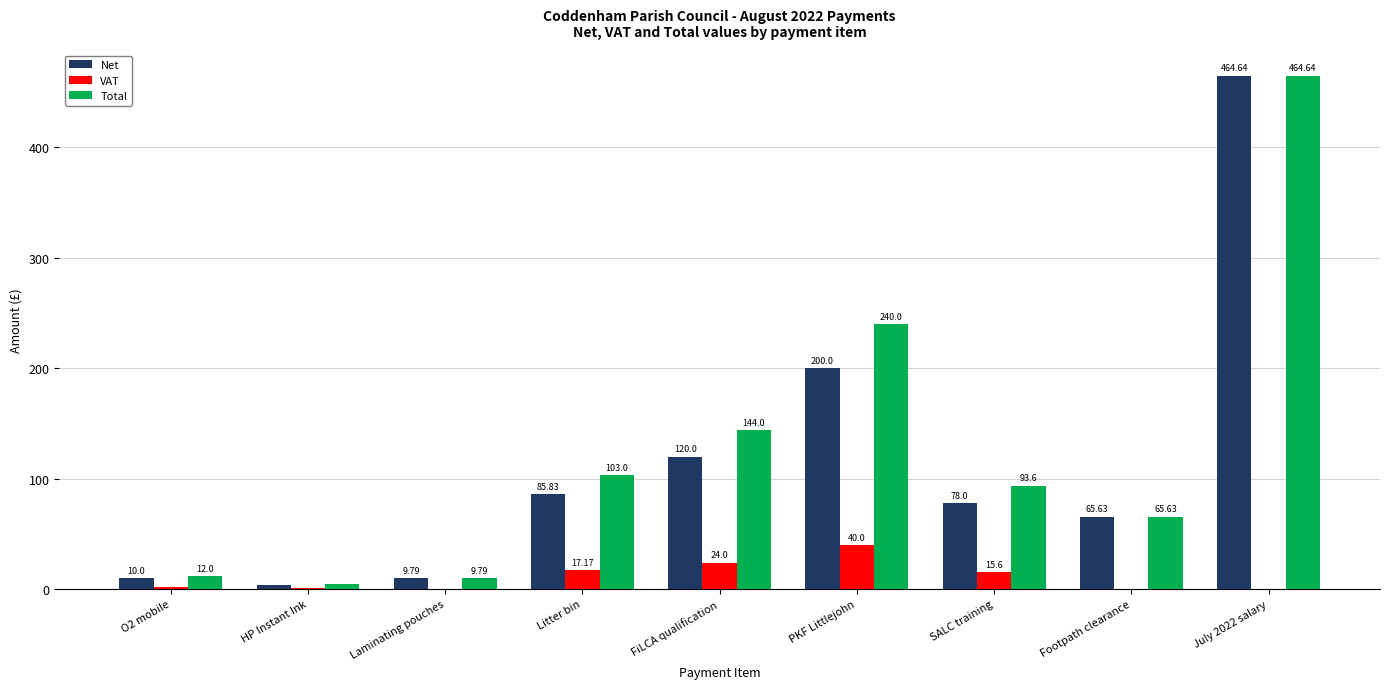

Which series changed the most between PKF Littlejohn and Footpath clearance?

Total